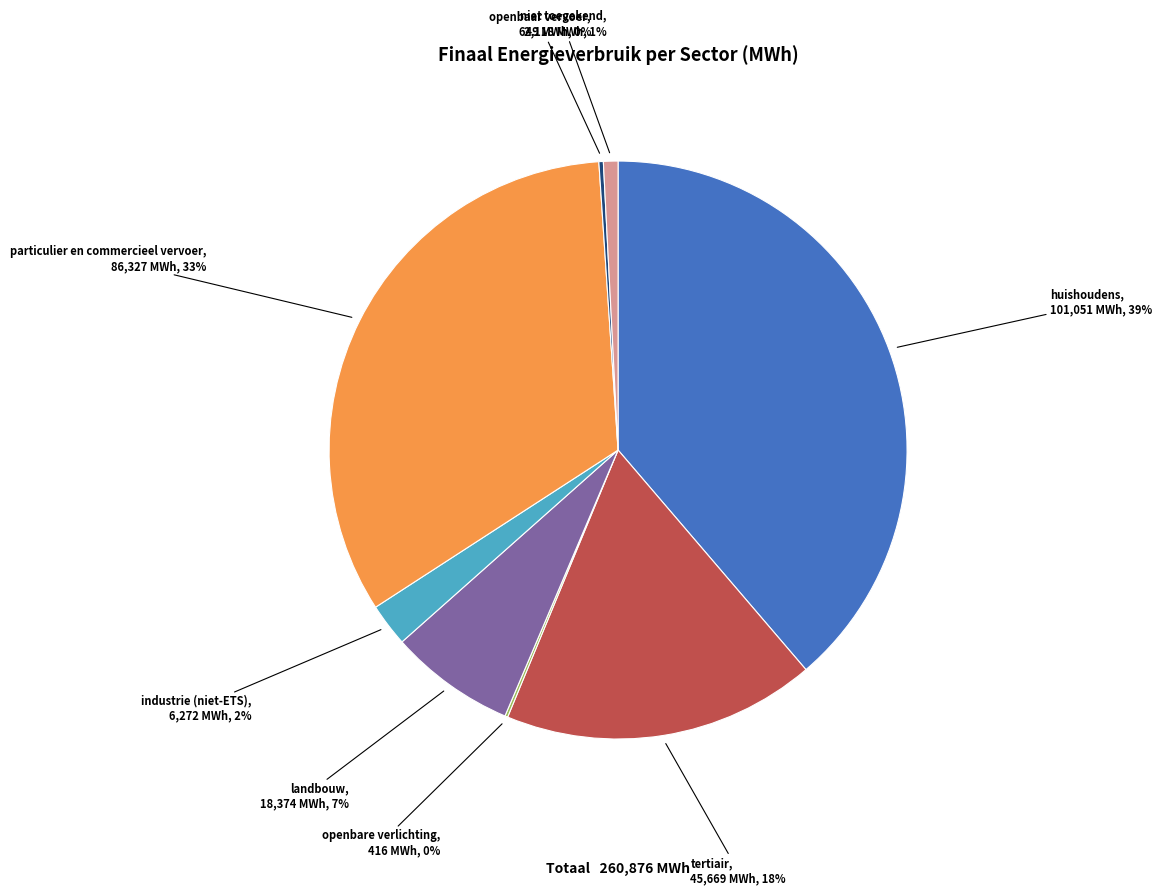

Is it true that huishoudens is 39% of the pie?

True